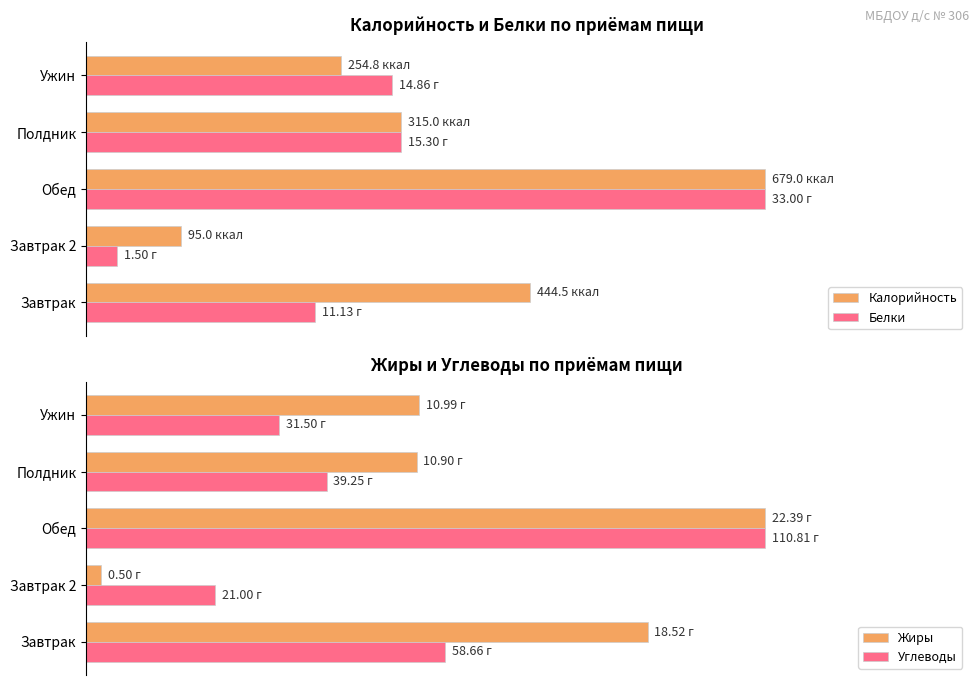

The value of Калорийность at Завтрак is 31.2. True or false?

False